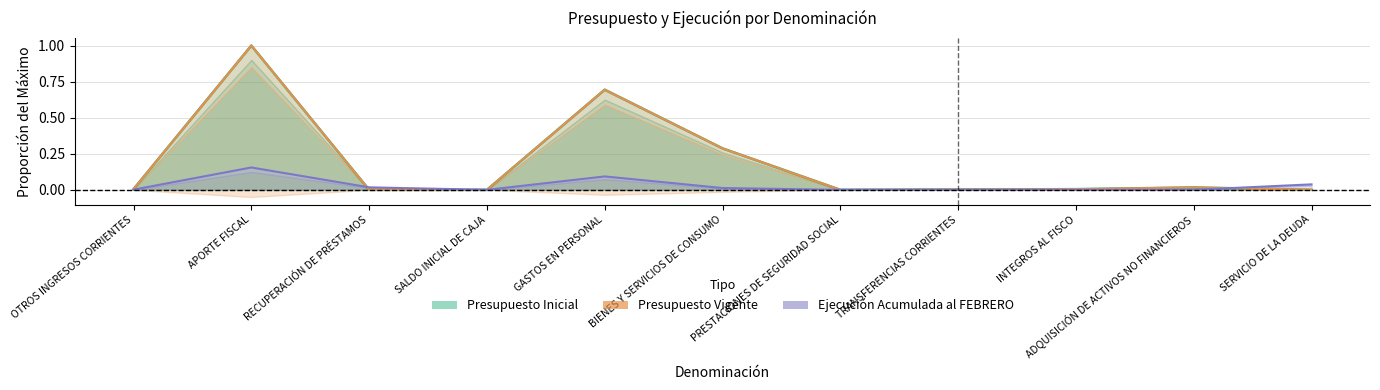

Reading left to right, what are all the values shown in this chart?

Presupuesto Inicial: 0.0	1.0	0.0	0.0	0.7	0.3	0.0	0.0	0.0	0.0	0.0
Presupuesto Vigente: 0.0	1.0	0.0	0.0	0.7	0.3	0.0	0.0	0.0	0.0	0.0
Ejecución Acumulada al FEBRERO: 0.0	0.2	0.0	0.0	0.1	0.0	0.0	0.0	0.0	0.0	0.0